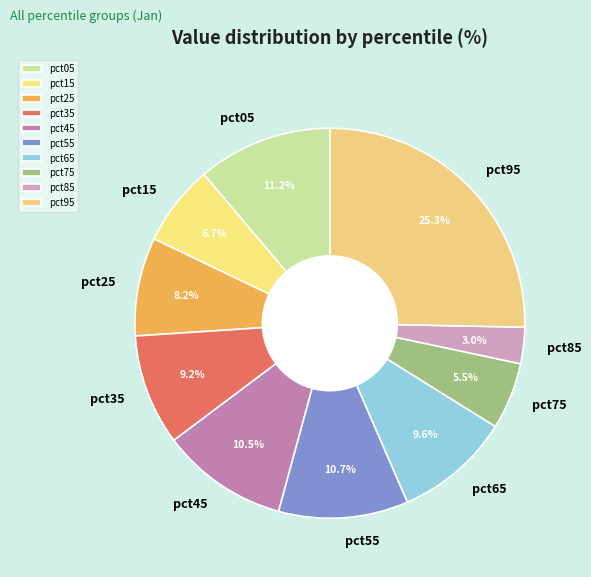

How many slices are in this pie chart?

10